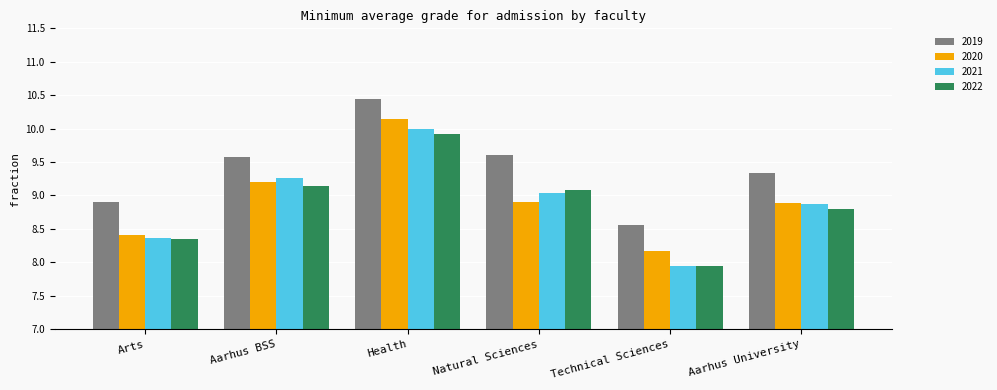

List the series in order of their peak value, lowest first.

2022, 2021, 2020, 2019